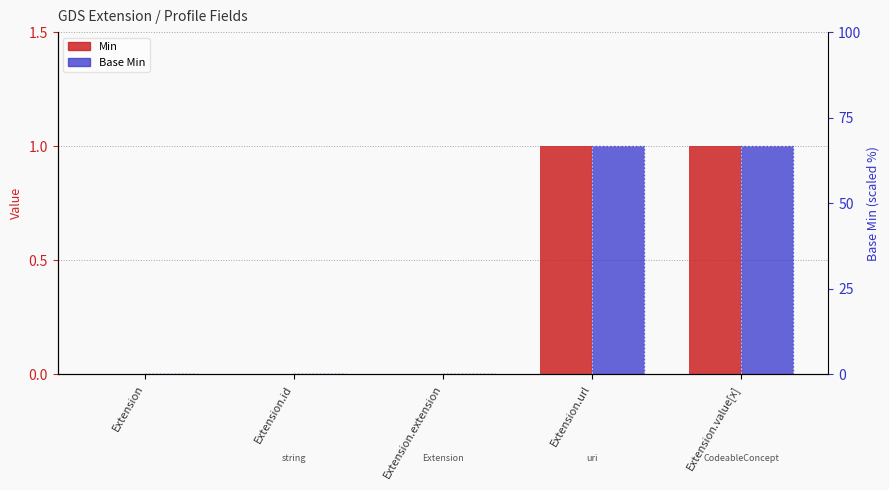

Which series has the largest total across all categories?

Min